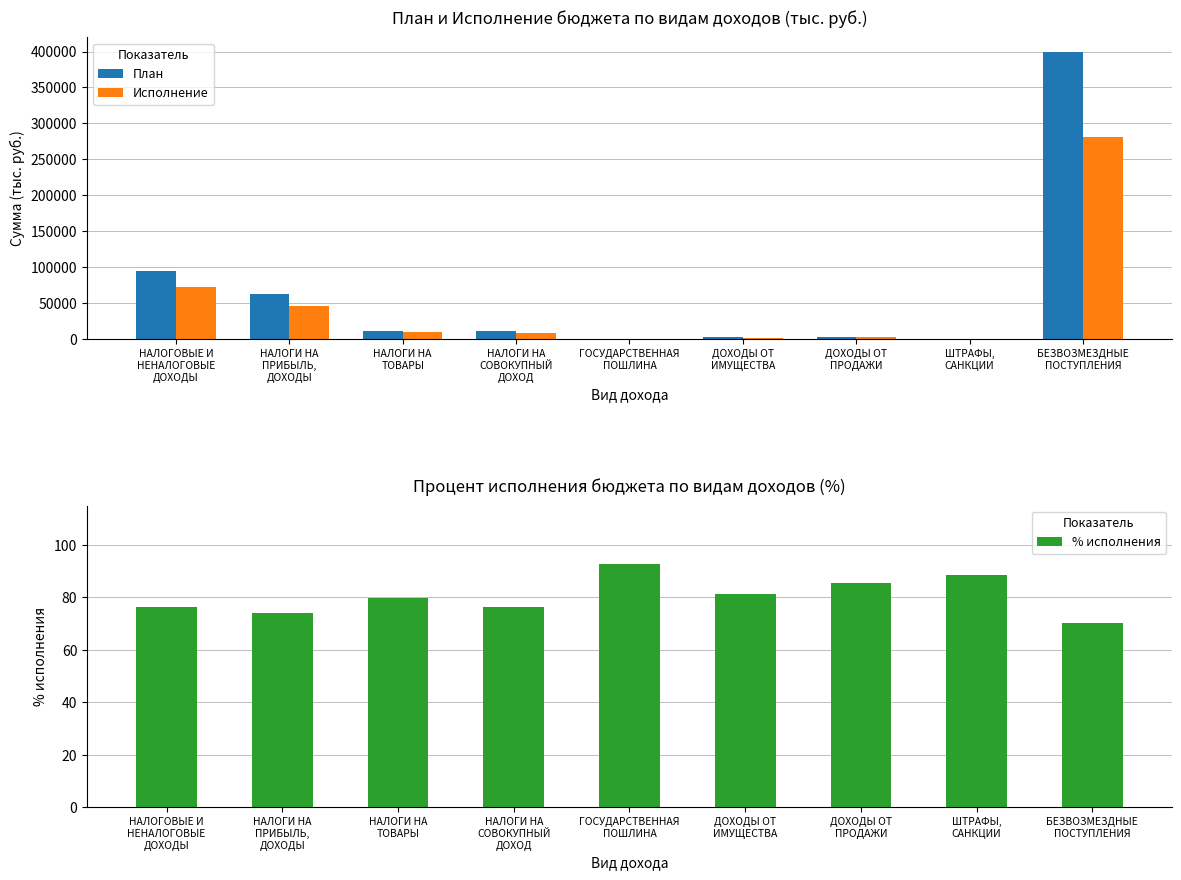

Reading left to right, extract all data points from this chart.

План: НАЛОГОВЫЕ И
НЕНАЛОГОВЫЕ
ДОХОДЫ=95731.3	НАЛОГИ НА
ПРИБЫЛЬ,
ДОХОДЫ=63436.6	НАЛОГИ НА
ТОВАРЫ=12386.0	НАЛОГИ НА
СОВОКУПНЫЙ
ДОХОД=11589.0	ГОСУДАРСТВЕННАЯ
ПОШЛИНА=900.0	ДОХОДЫ ОТ
ИМУЩЕСТВА=2732.5	ДОХОДЫ ОТ
ПРОДАЖИ=3245.4	ШТРАФЫ,
САНКЦИИ=1025.4	БЕЗВОЗМЕЗДНЫЕ
ПОСТУПЛЕНИЯ=399488.7
Исполнение: НАЛОГОВЫЕ И
НЕНАЛОГОВЫЕ
ДОХОДЫ=73063.9	НАЛОГИ НА
ПРИБЫЛЬ,
ДОХОДЫ=47099.3	НАЛОГИ НА
ТОВАРЫ=9876.6	НАЛОГИ НА
СОВОКУПНЫЙ
ДОХОД=8858.5	ГОСУДАРСТВЕННАЯ
ПОШЛИНА=835.9	ДОХОДЫ ОТ
ИМУЩЕСТВА=2224.0	ДОХОДЫ ОТ
ПРОДАЖИ=2768.5	ШТРАФЫ,
САНКЦИИ=908.2	БЕЗВОЗМЕЗДНЫЕ
ПОСТУПЛЕНИЯ=281073.5
% исполнения: НАЛОГОВЫЕ И
НЕНАЛОГОВЫЕ
ДОХОДЫ=76.3	НАЛОГИ НА
ПРИБЫЛЬ,
ДОХОДЫ=74.2	НАЛОГИ НА
ТОВАРЫ=79.7	НАЛОГИ НА
СОВОКУПНЫЙ
ДОХОД=76.4	ГОСУДАРСТВЕННАЯ
ПОШЛИНА=92.9	ДОХОДЫ ОТ
ИМУЩЕСТВА=81.4	ДОХОДЫ ОТ
ПРОДАЖИ=85.3	ШТРАФЫ,
САНКЦИИ=88.6	БЕЗВОЗМЕЗДНЫЕ
ПОСТУПЛЕНИЯ=70.4